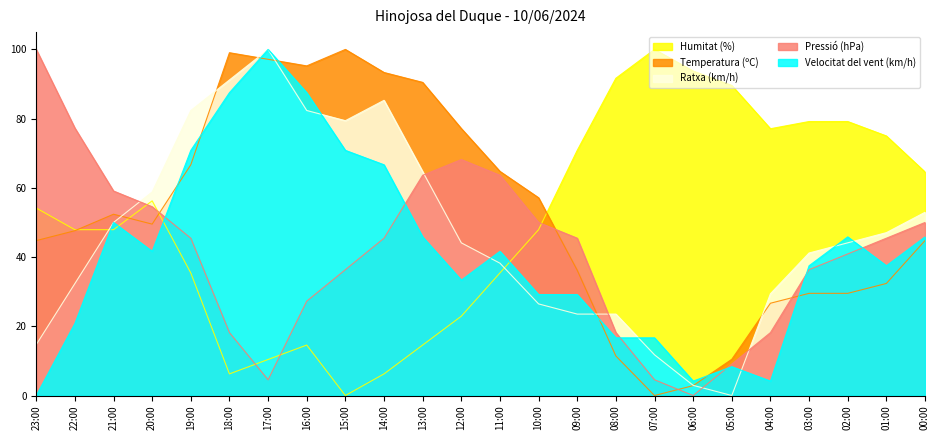

How many intersections are there between Ratxa (km/h) and Pressió (hPa)?

5